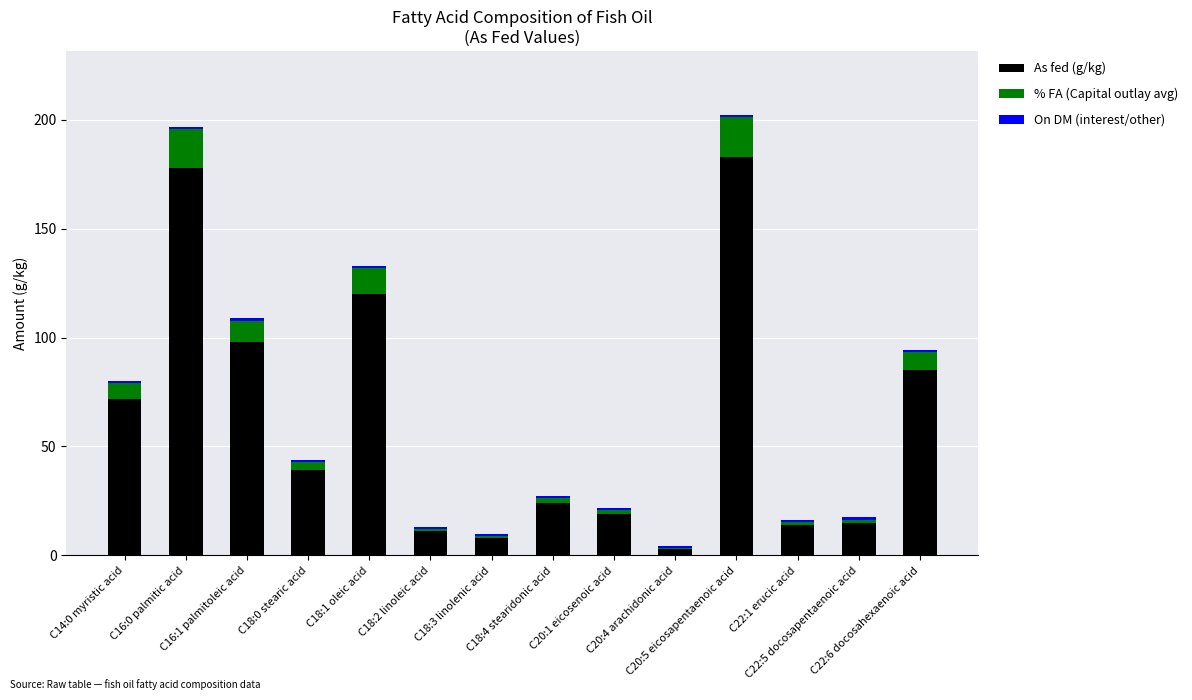

What is the highest value of the As fed (g/kg) series?

183.0